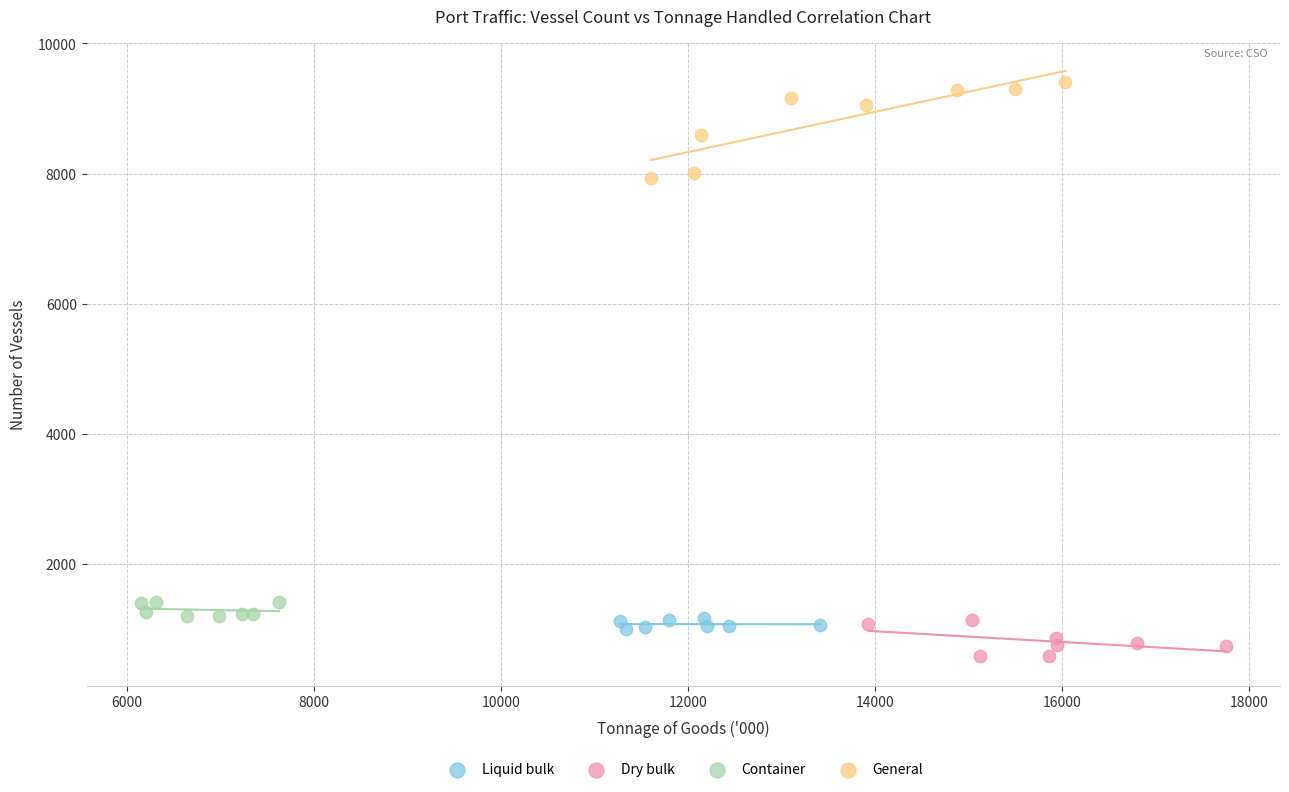

What are all the series names shown in the legend?

Liquid bulk, Dry bulk, Container, General